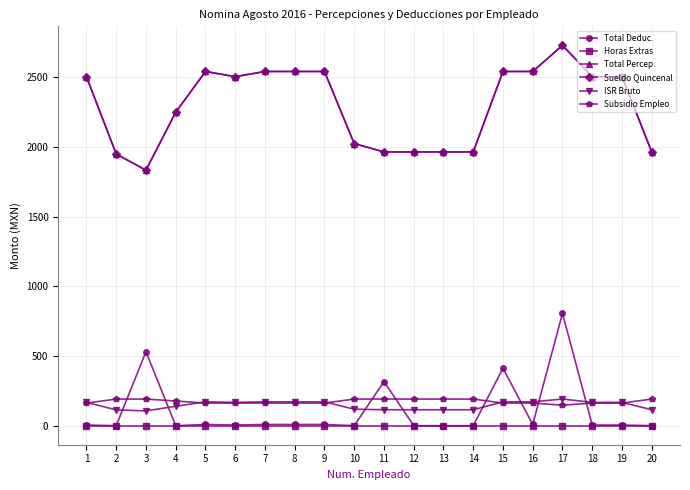

True or false: ISR Bruto has a value of 261.7 at 15.

False